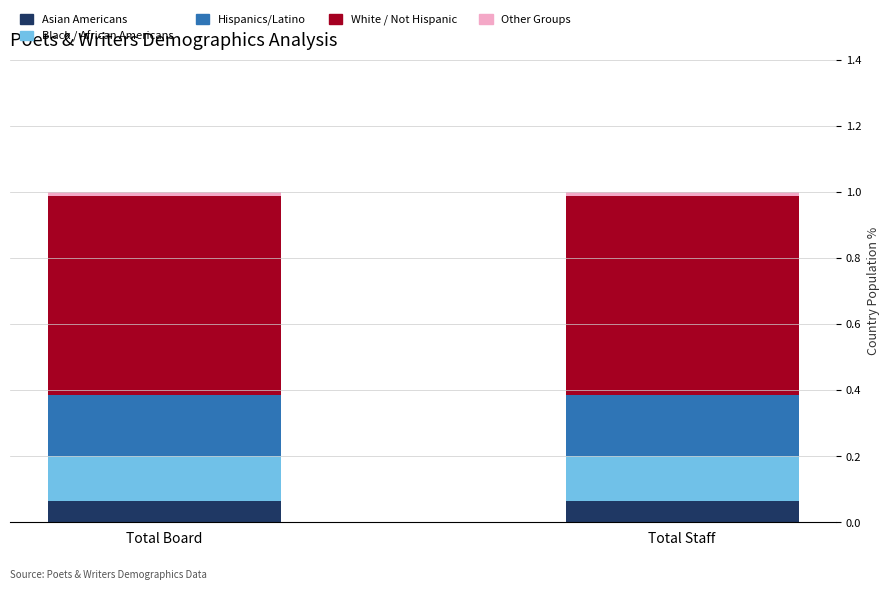

Are the bars grouped side by side (vs. stacked)?

No